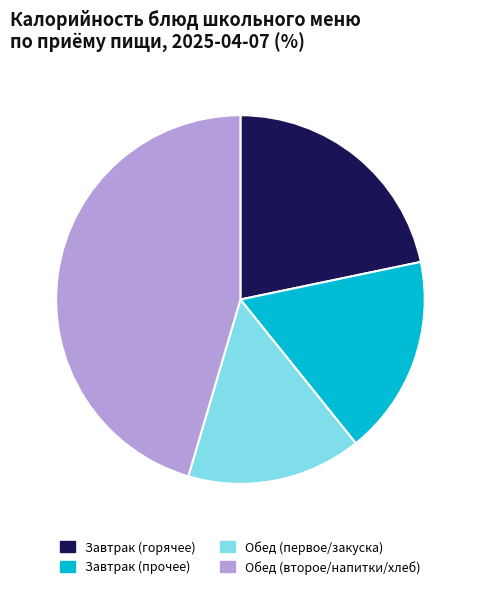

Is the sum of Завтрак (горячее) and Завтрак (прочее) greater than half?

No